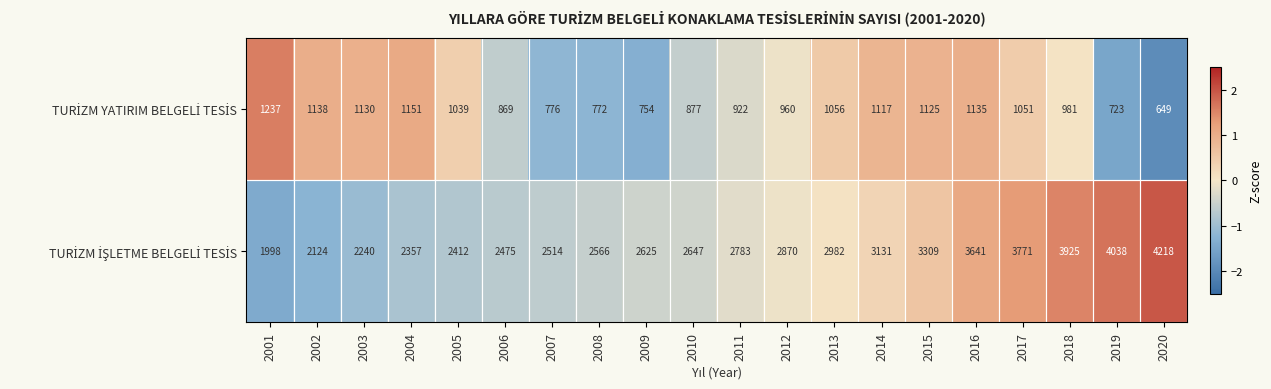

What is the total value across all series at 2007?

3290